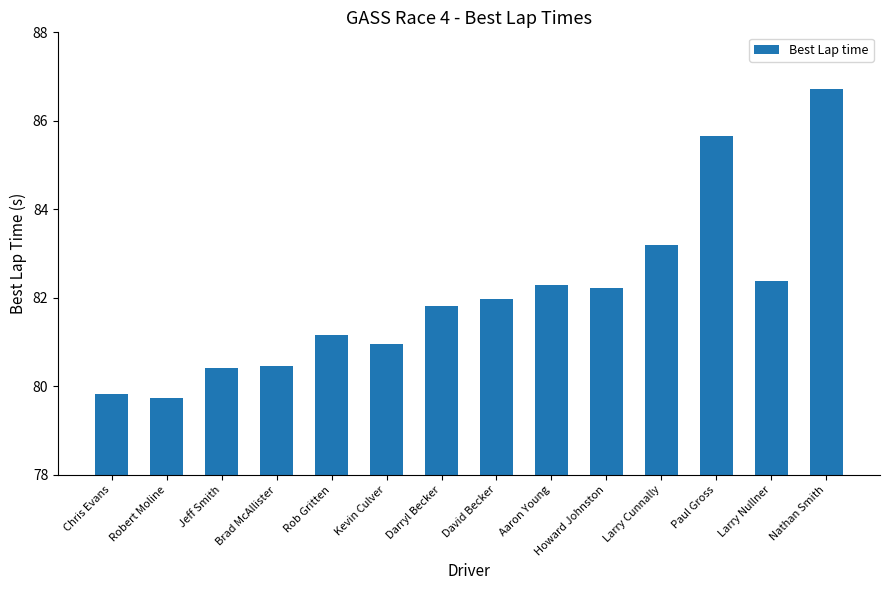

Approximately how many times larger is the value at Rob Gritten compared to Kevin Culver?

1.0